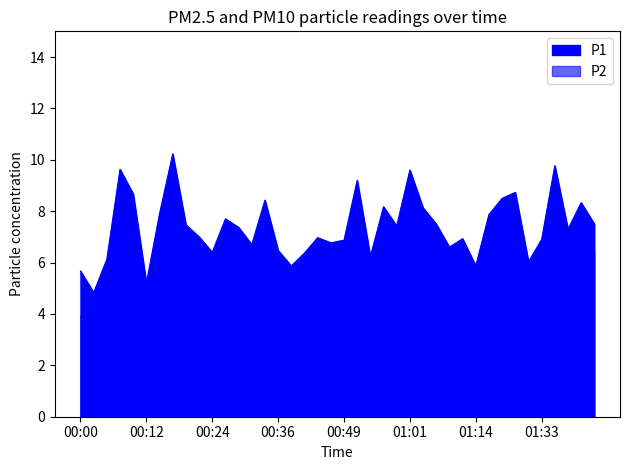

Which series changed the most between 00:12 and 00:41?

P1